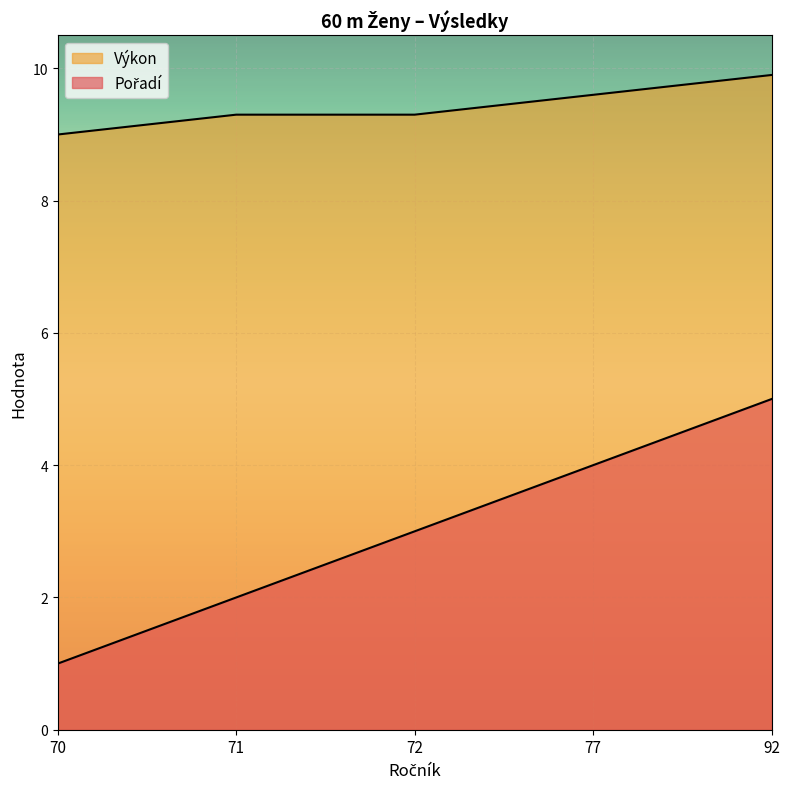

The value of Výkon at 70 is 15.9. True or false?

False